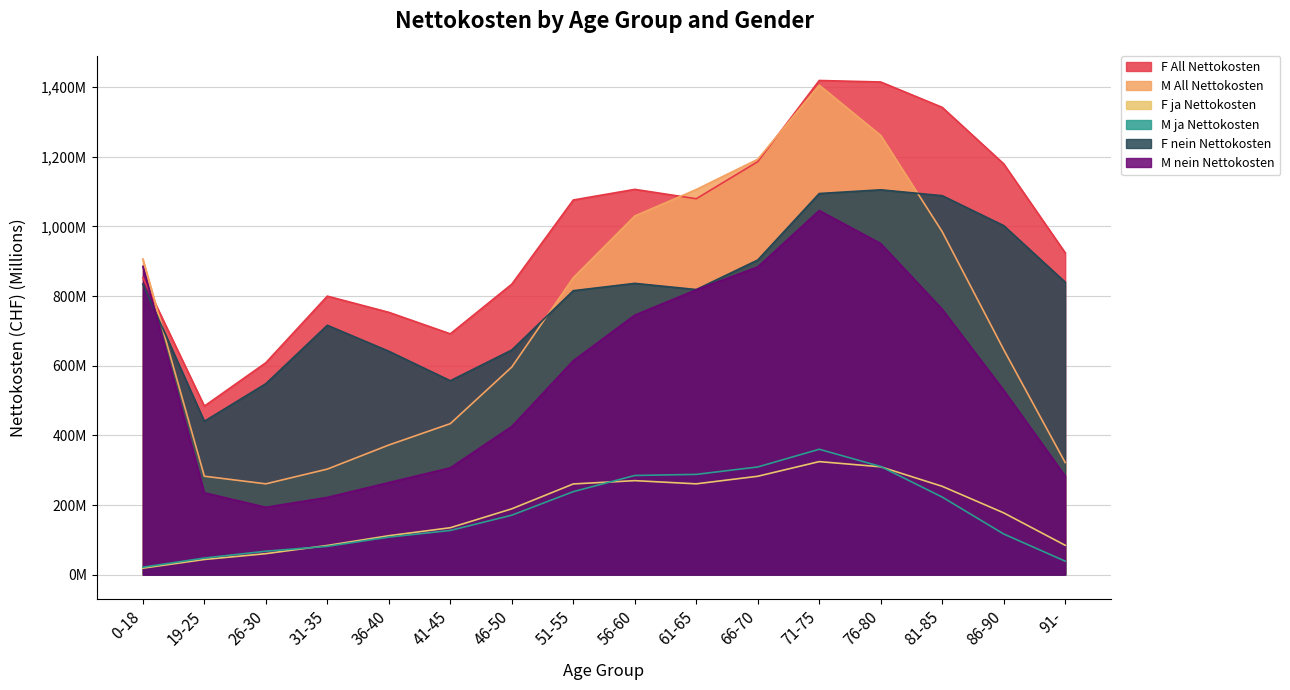

Rank the series by their maximum value, from highest to lowest.

F All Nettokosten, M All Nettokosten, F nein Nettokosten, M nein Nettokosten, M ja Nettokosten, F ja Nettokosten